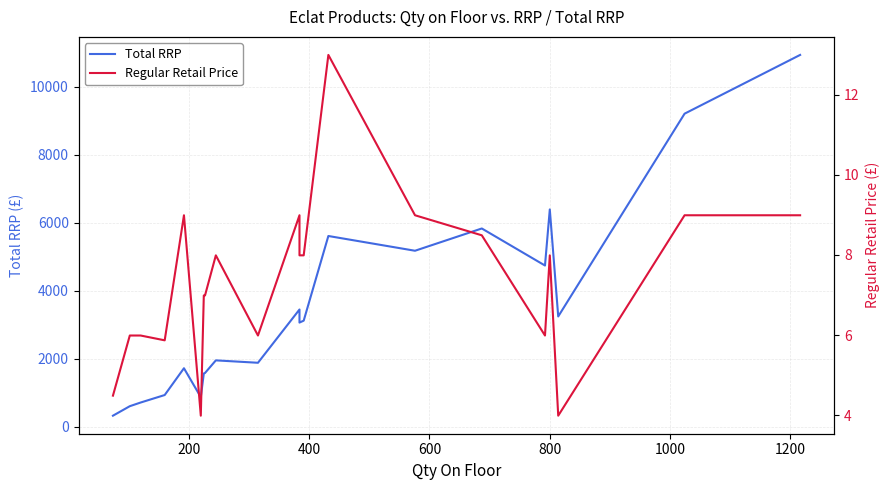

Which series has the widest spread of values?

Total RRP